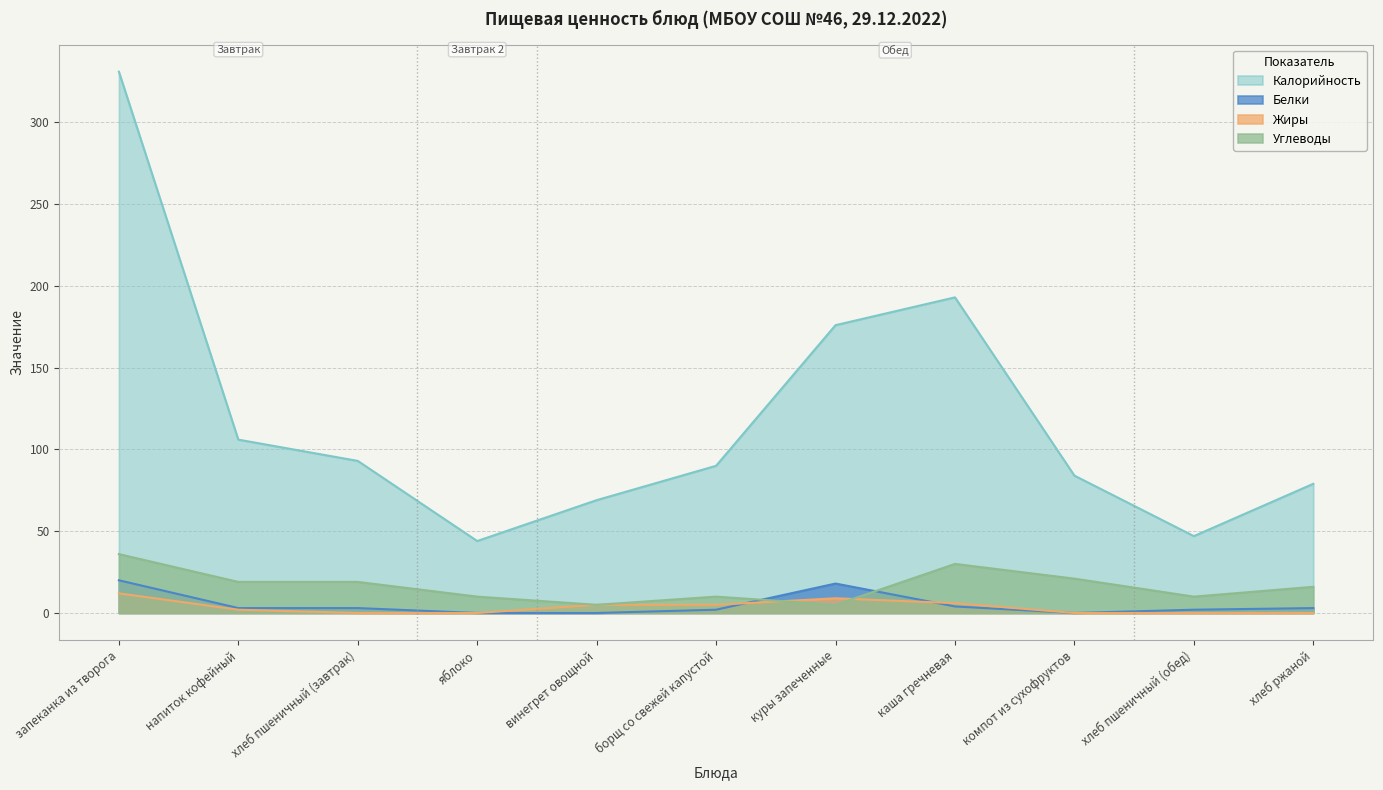

Does the chart have visible grid lines?

Yes